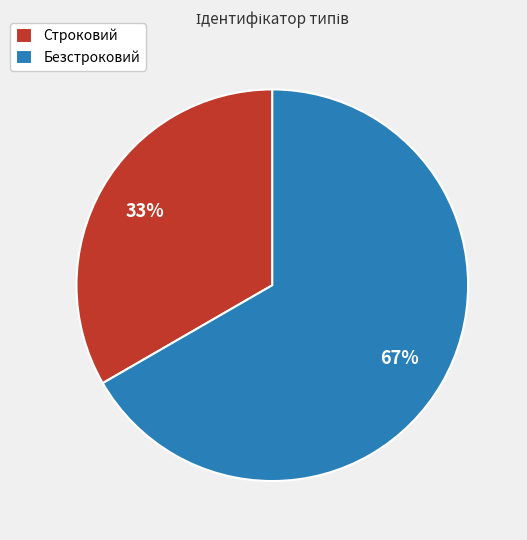

Count the number of slices in the pie.

2